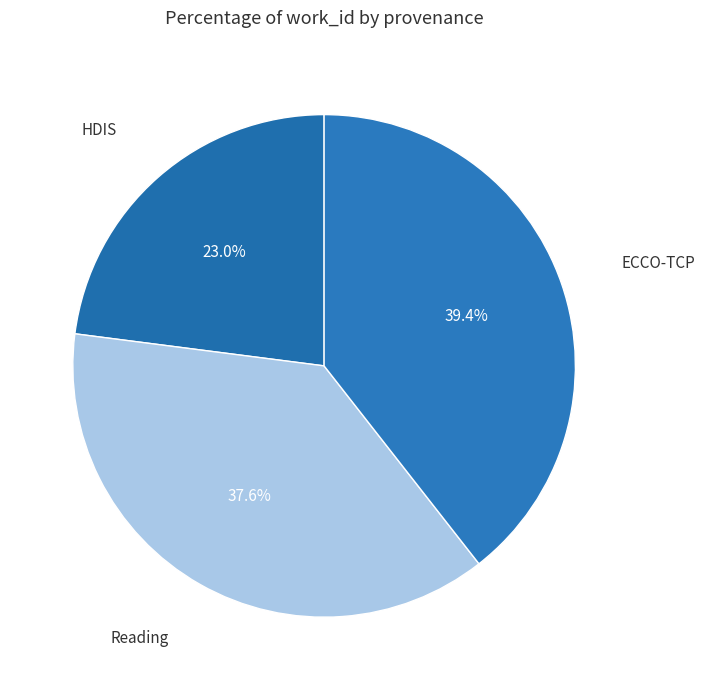

Count the number of slices in the pie.

3